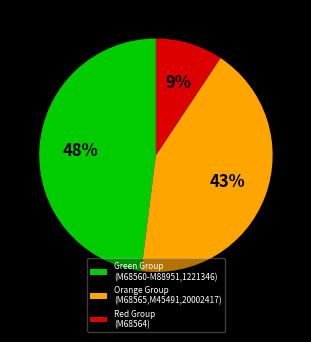

Does Green Group (M68560-M88951,1221346) account for over 50% of the chart?

No